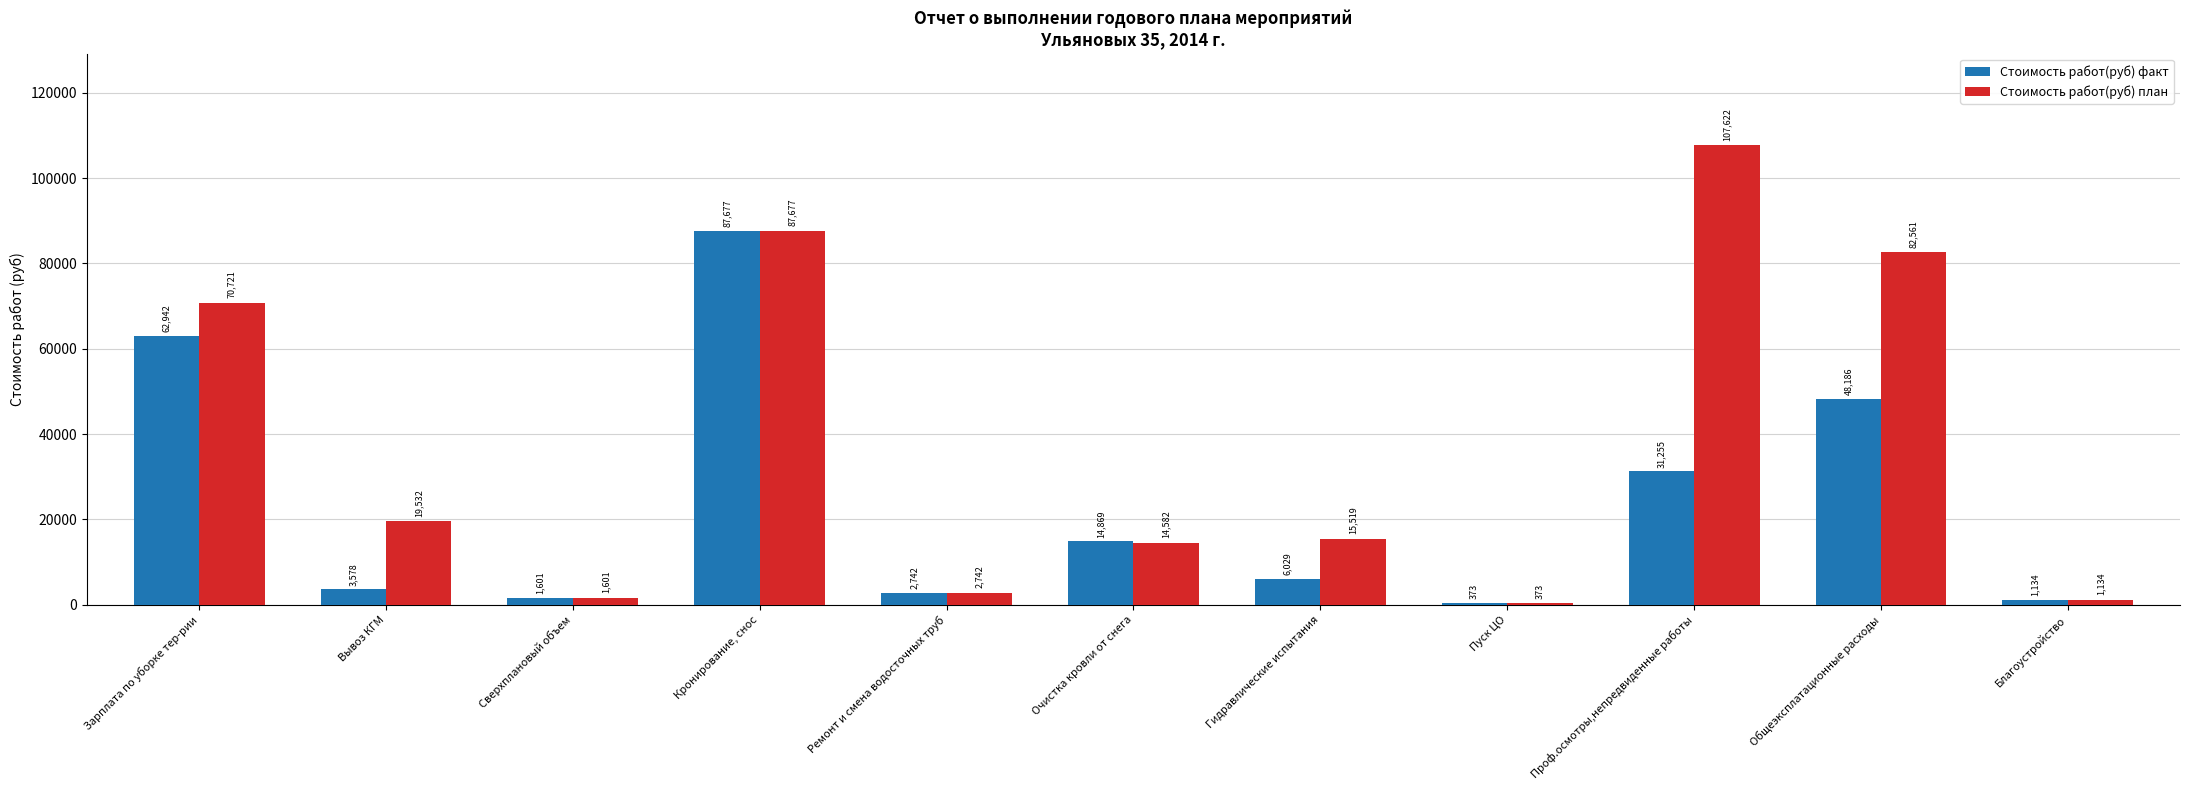

At which category is the sum across all series the highest?

Кронирование, снос